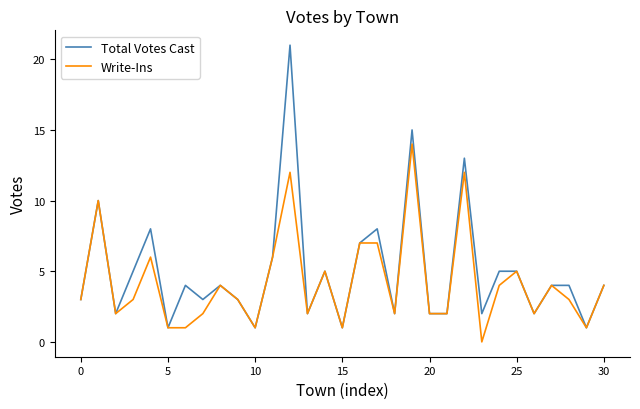

What is the greatest value displayed?

21